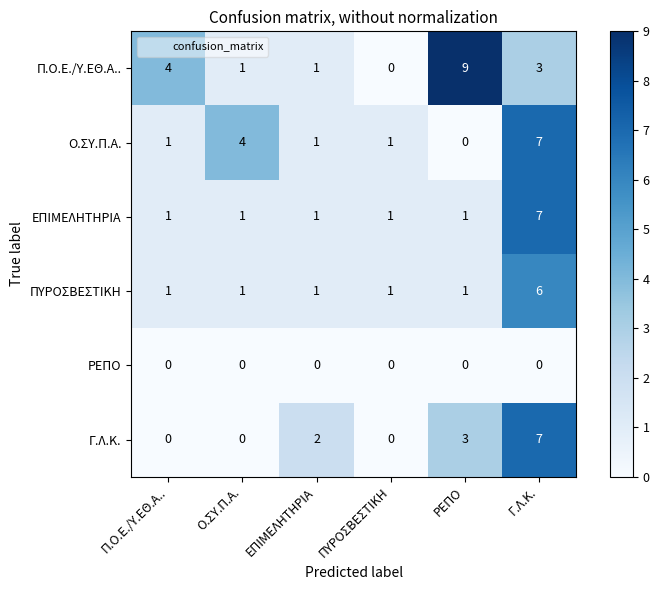

What is the sum of the Ο.ΣΥ.Π.Α. values at ΕΠΙΜΕΛΗΤΗΡΙΑ and Ο.ΣΥ.Π.Α.?

5